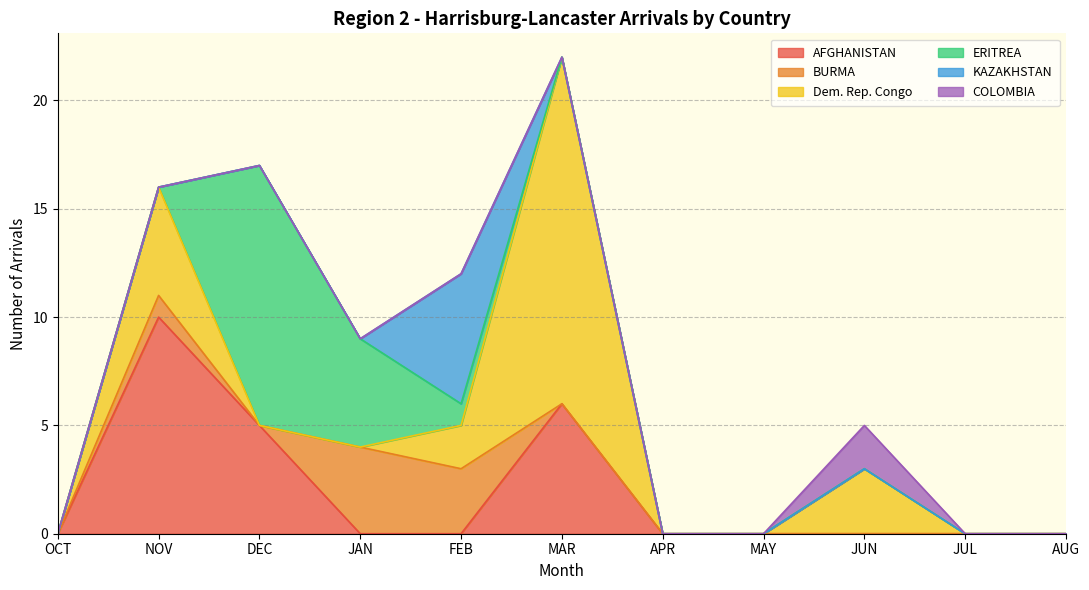

Which has a higher value, FEB or JAN?

FEB